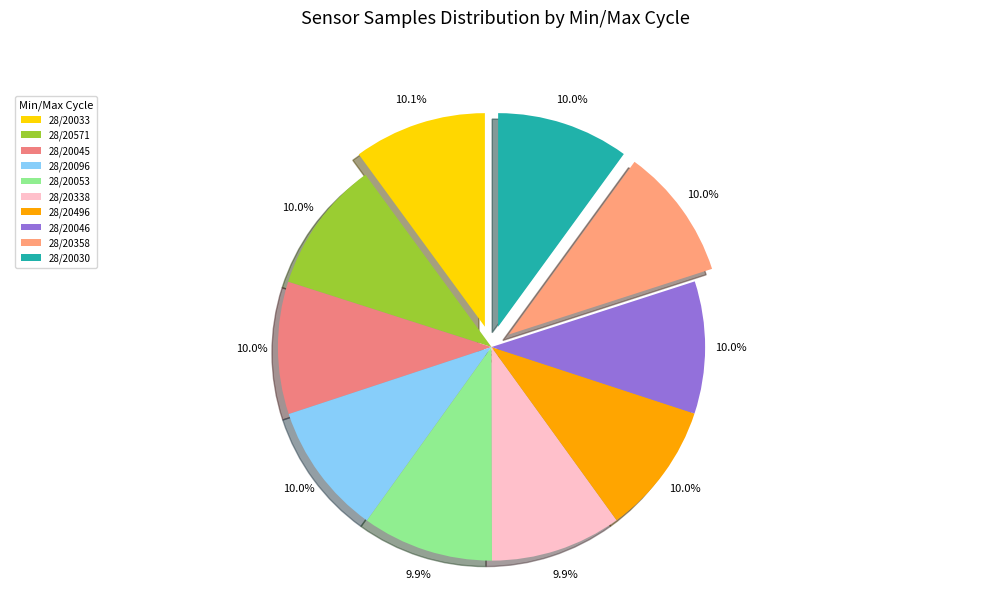

Is there any slice that represents more than half of the pie?

No